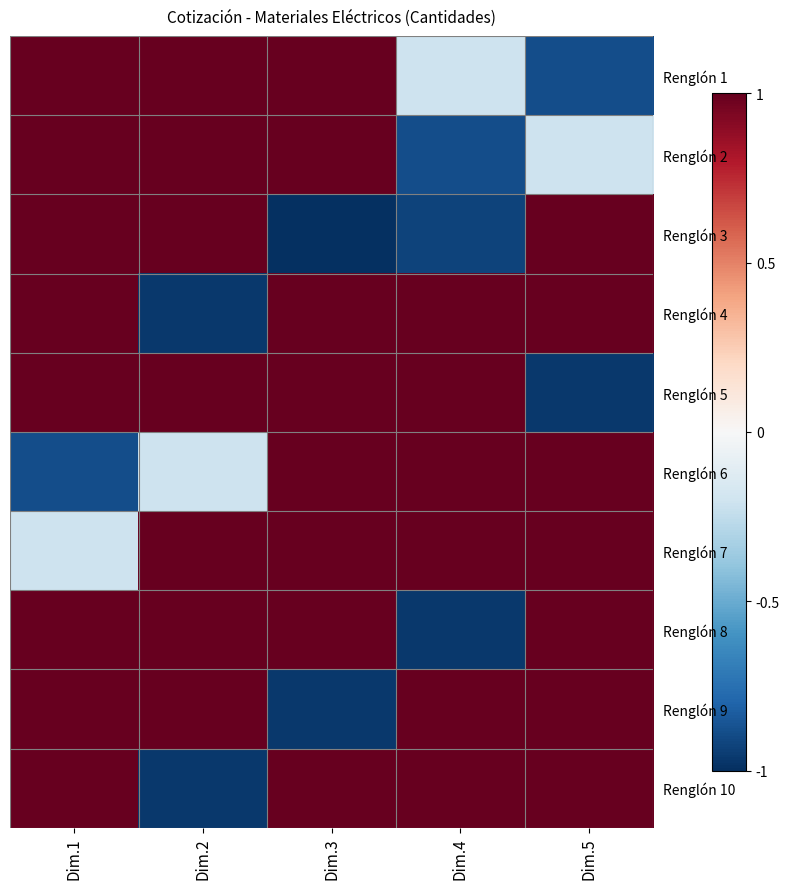

What is the average value of the Renglón 5 series?

0.6